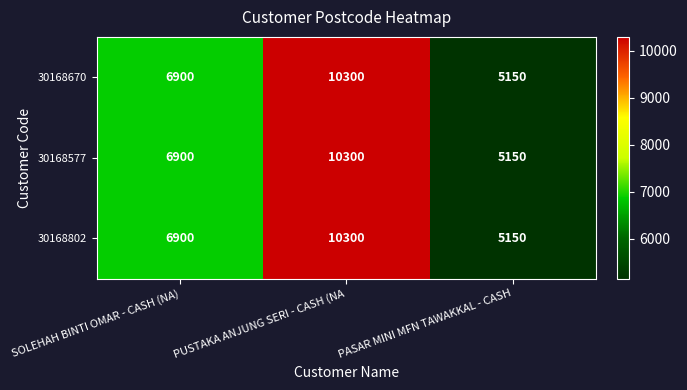

At how many categories does at least one series exceed 9287?

1